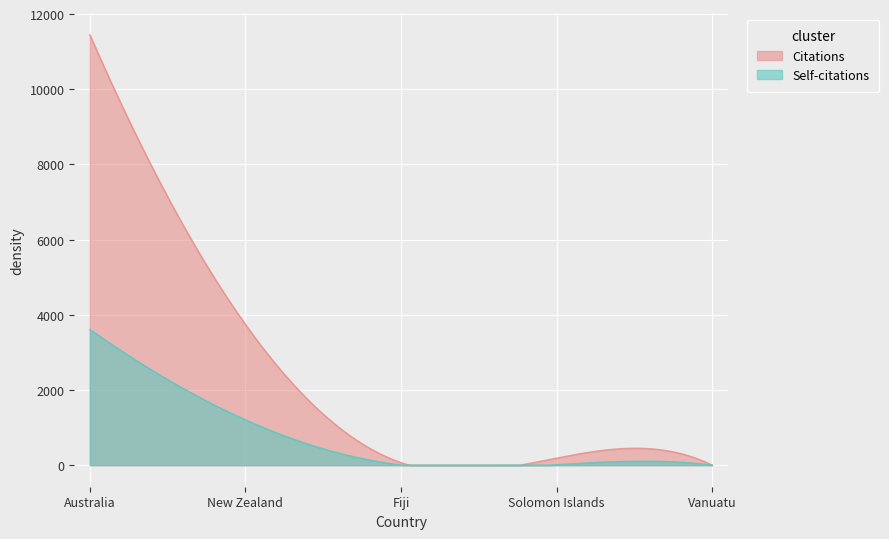

At which label does Self-citations first exceed 13?

Australia